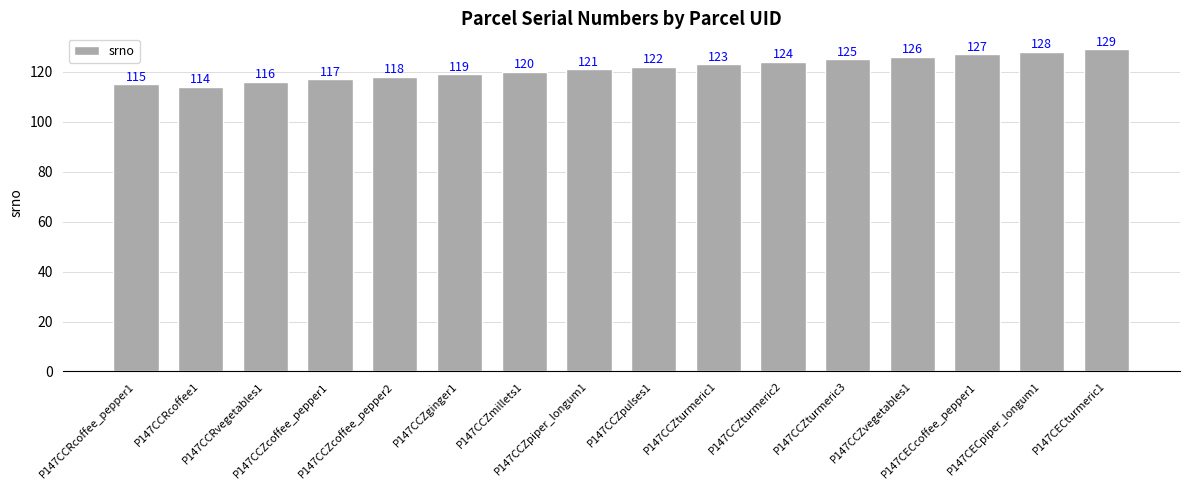

Reading left to right, extract all data points from this chart.

115	114	116	117	118	119	120	121	122	123	124	125	126	127	128	129